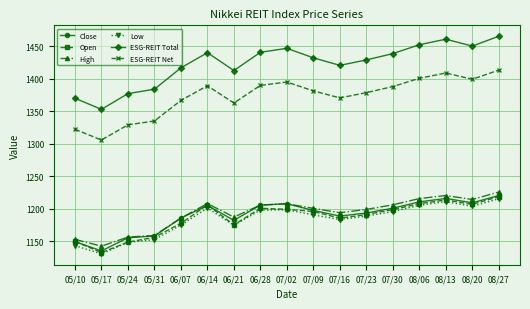

Which series changed the most between 06/07 and 08/27?

ESG-REIT Total